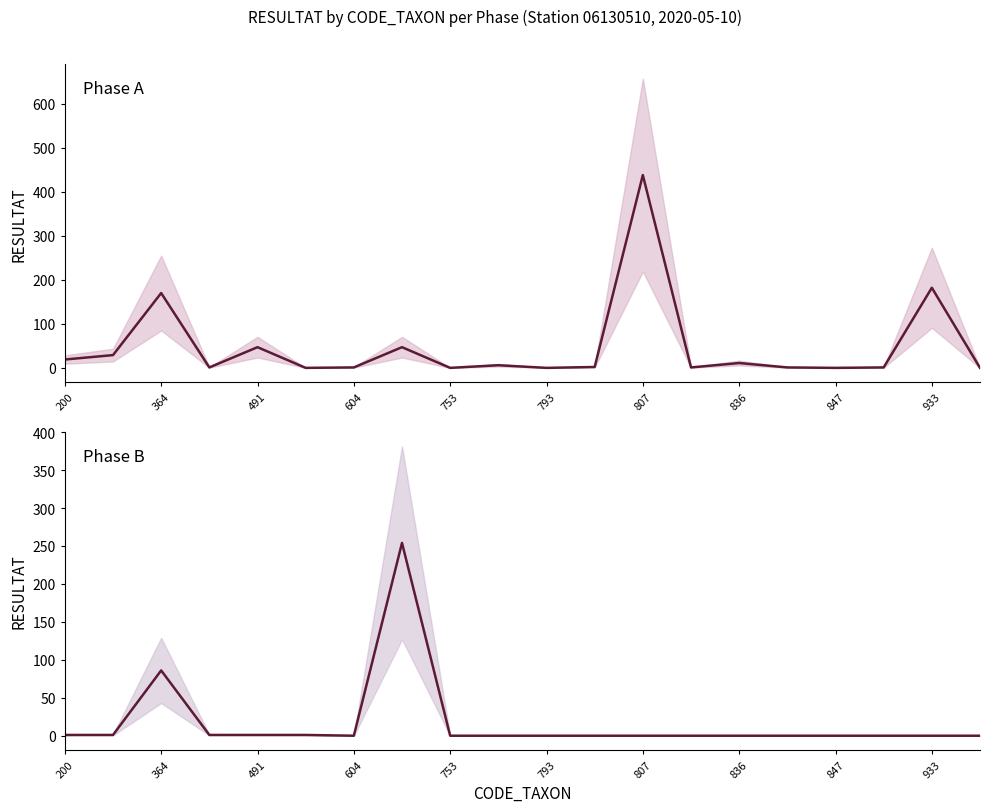

How many interior local valleys does the Phase B - RESULTAT series have?

1